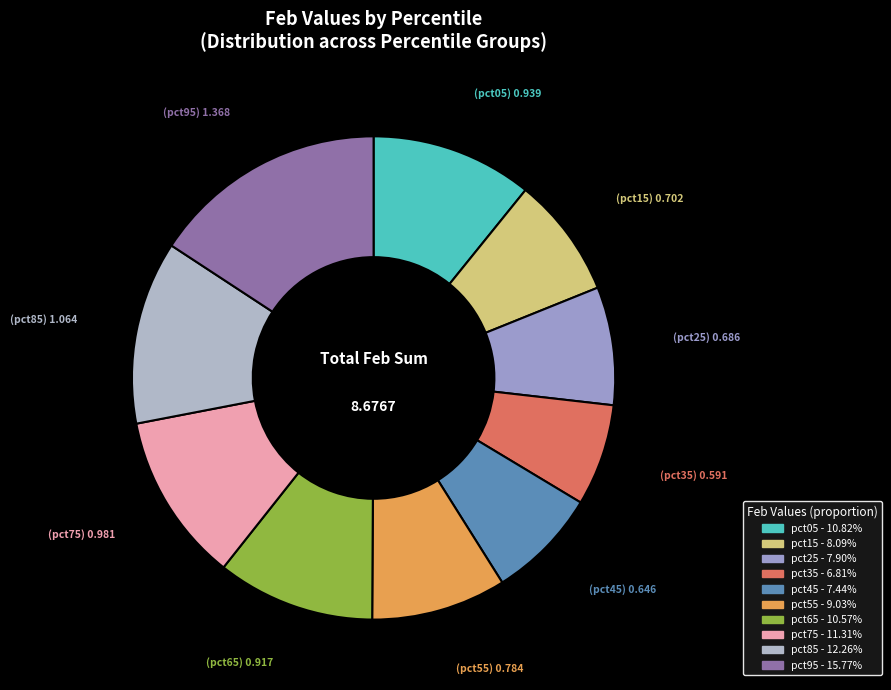

What percentage is the pct95 slice, to the nearest percent?

16%